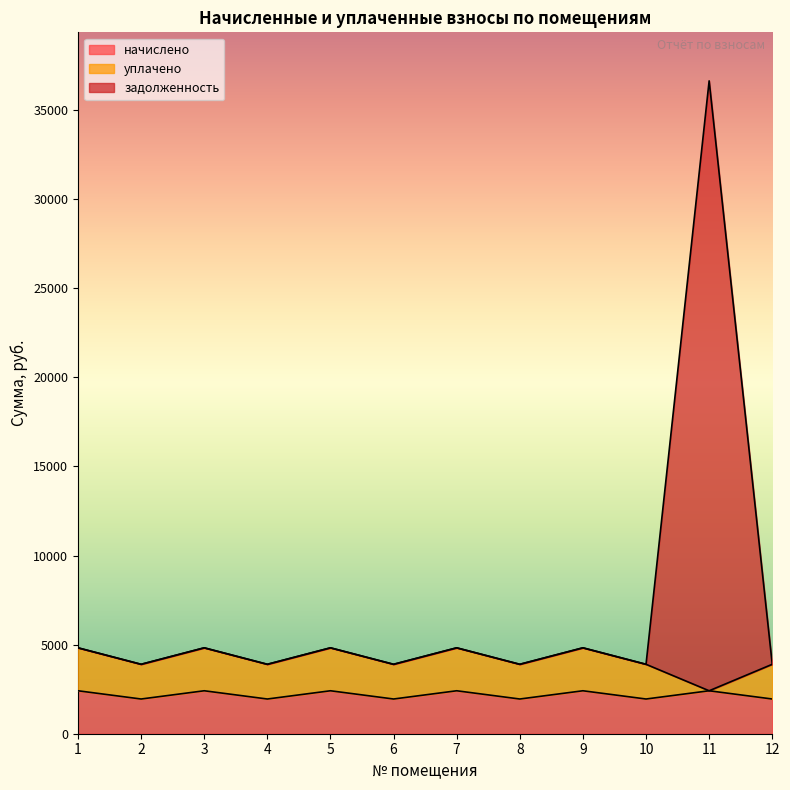

What is the approximate value of начислено at 7?

2411.0